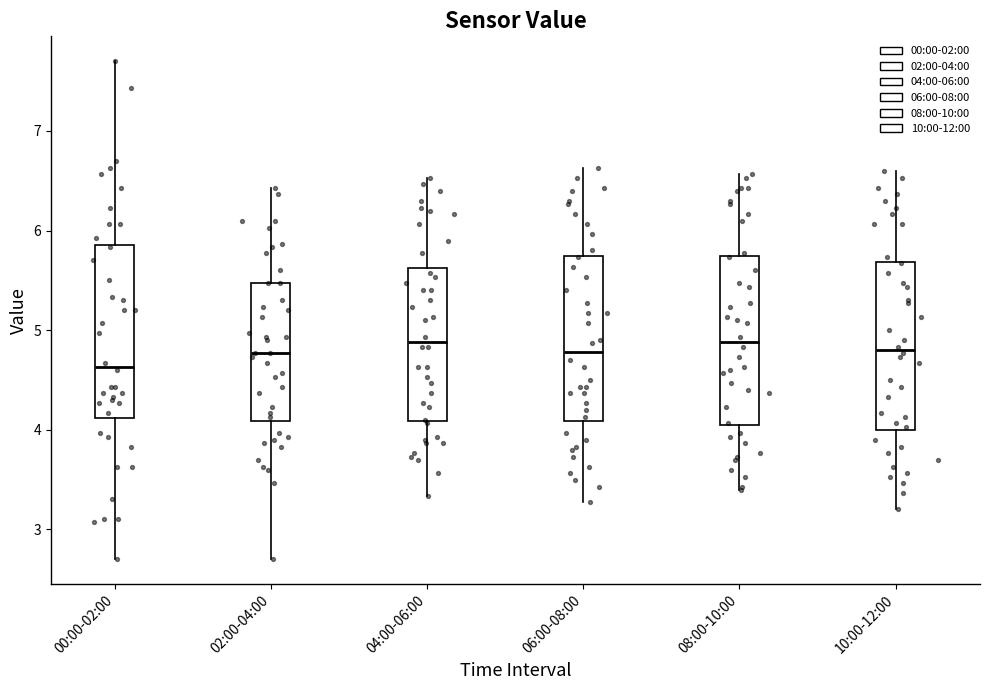

Where is the lower edge of the box for 04:00-06:00 on the y-axis? The values are not printed on the chart, so give them approximately, as read against the axis.

4.1